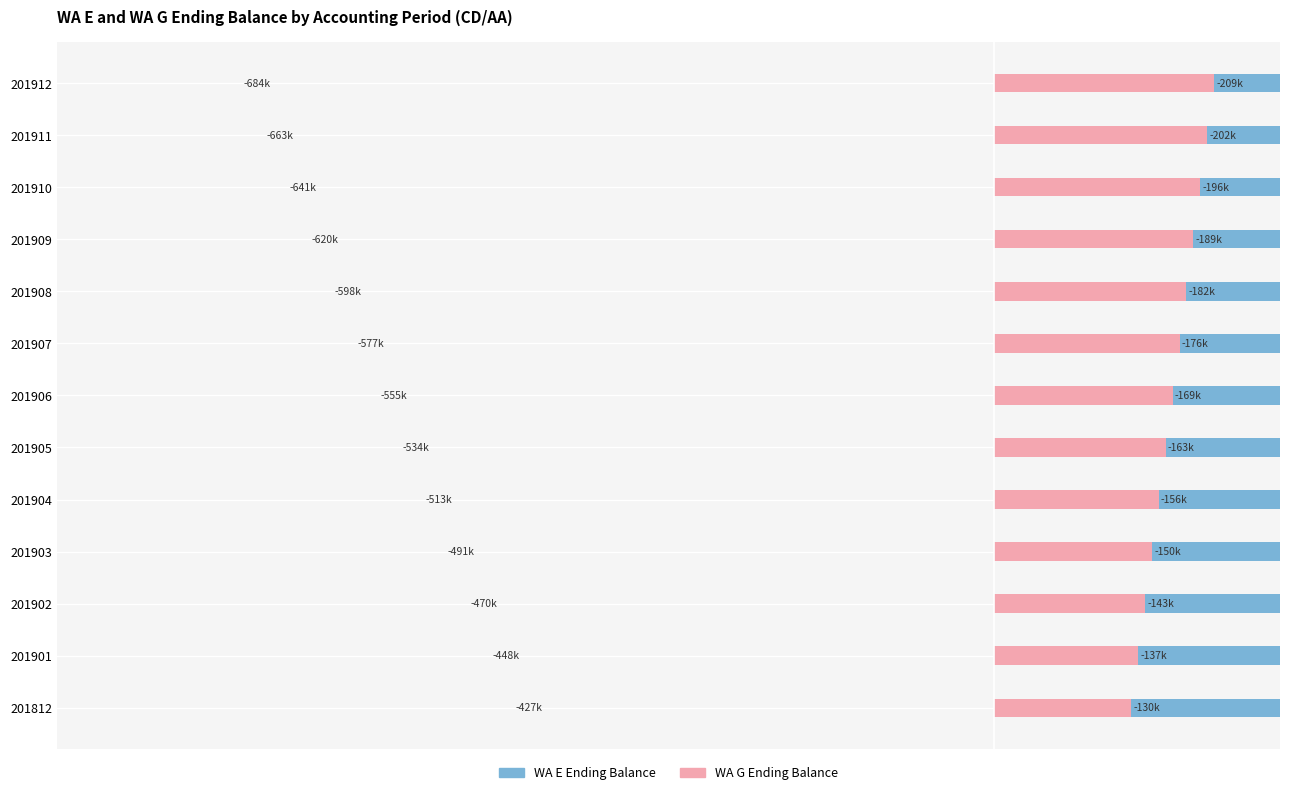

At 201903, list the series in order from largest to smallest.

WA E Ending Balance, WA G Ending Balance